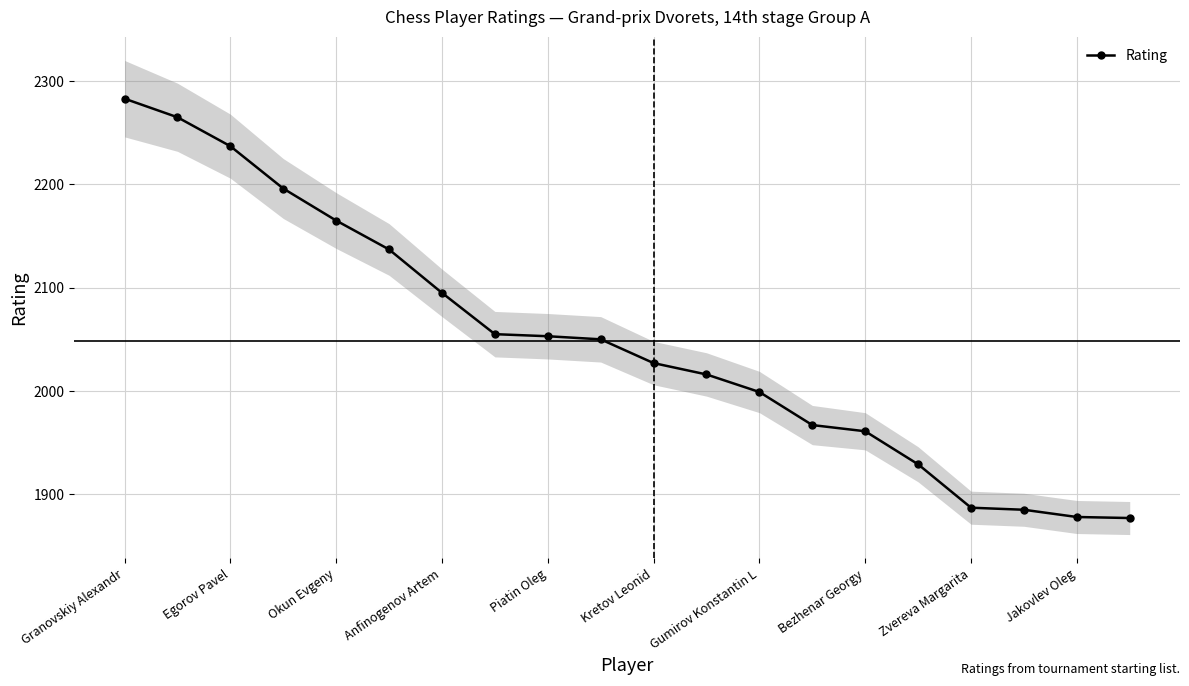

The Rating series shows 1250 at Kretov Leonid. True or false?

False